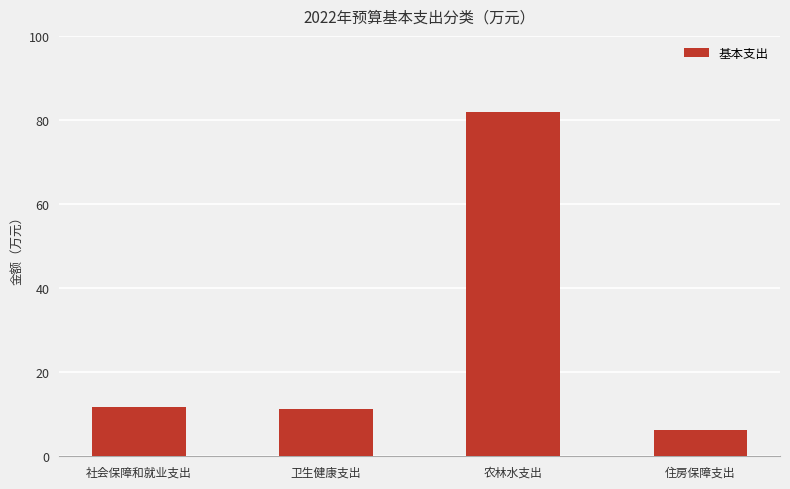

Between 住房保障支出 and 社会保障和就业支出, which is larger?

社会保障和就业支出